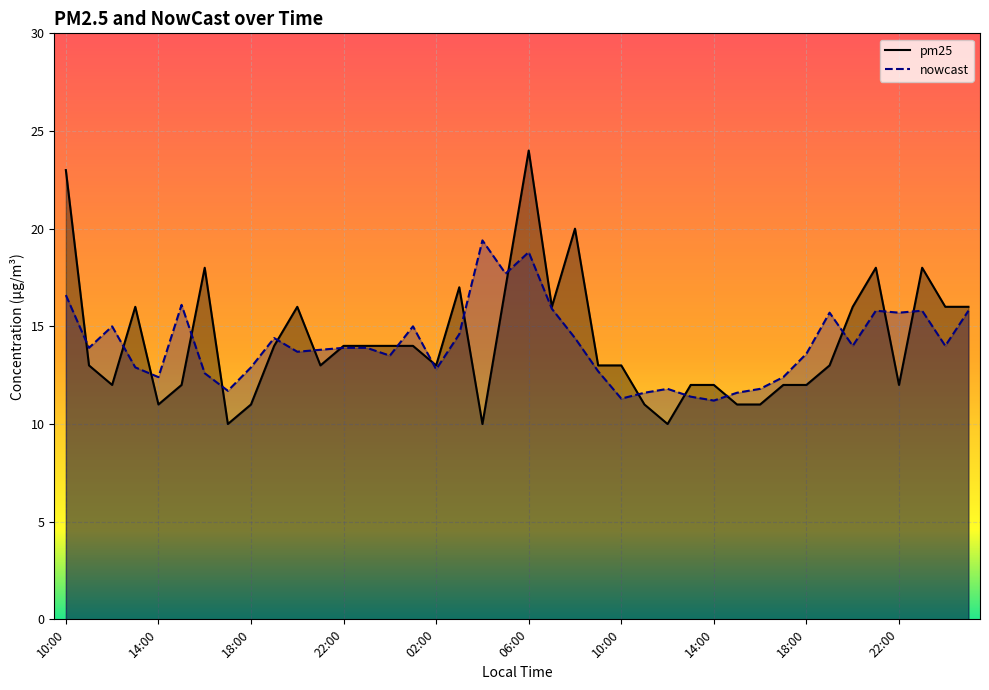

How many lines are shown in the chart?

2